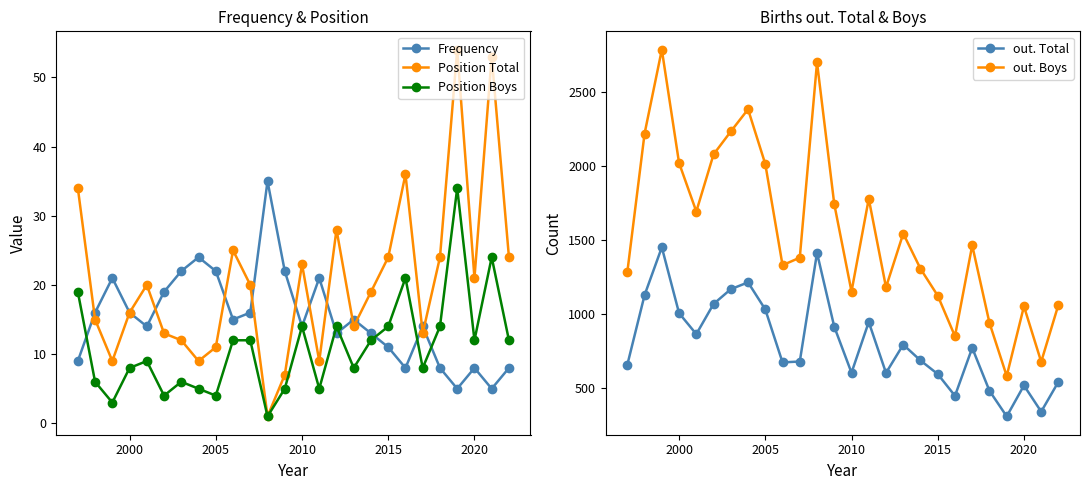

The Position Total series shows 24 at 2015. True or false?

True